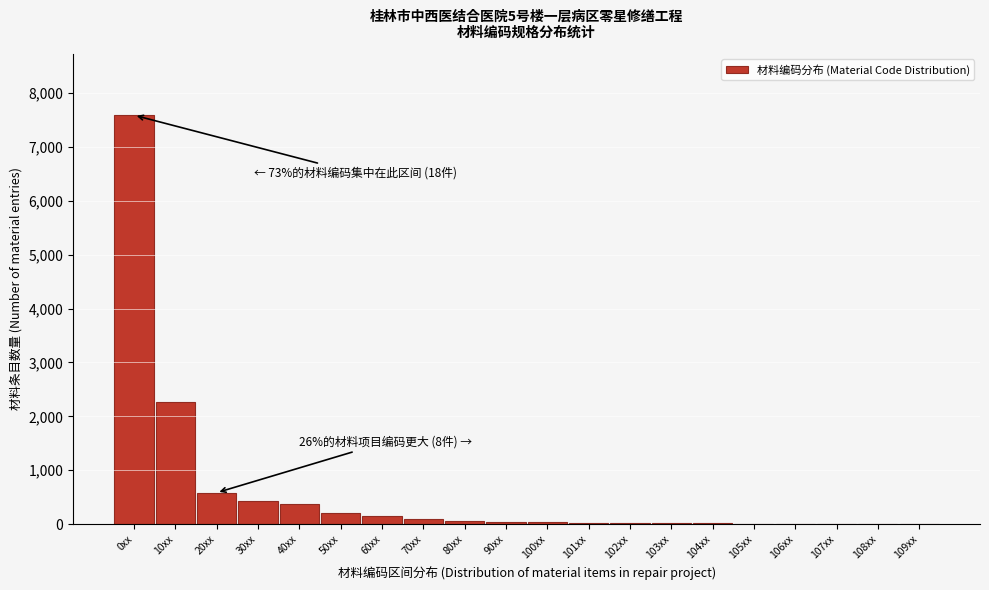

Where is the data nearest to the value 3795?

10xx